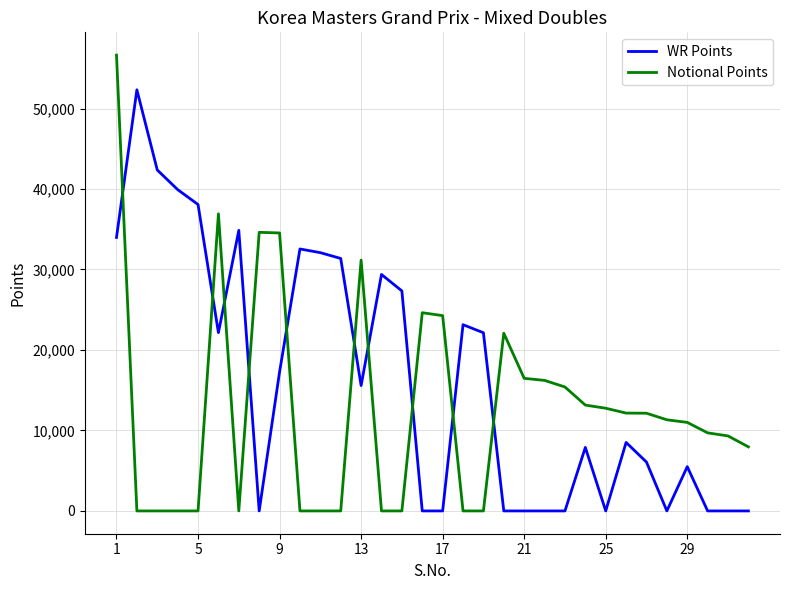

Which series ends up on top after the final intersection of Notional Points and WR Points?

Notional Points